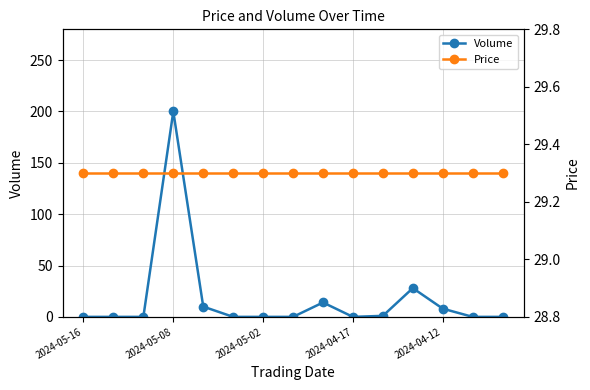

True or false: Price has more than 0 points higher than both neighbors.

False